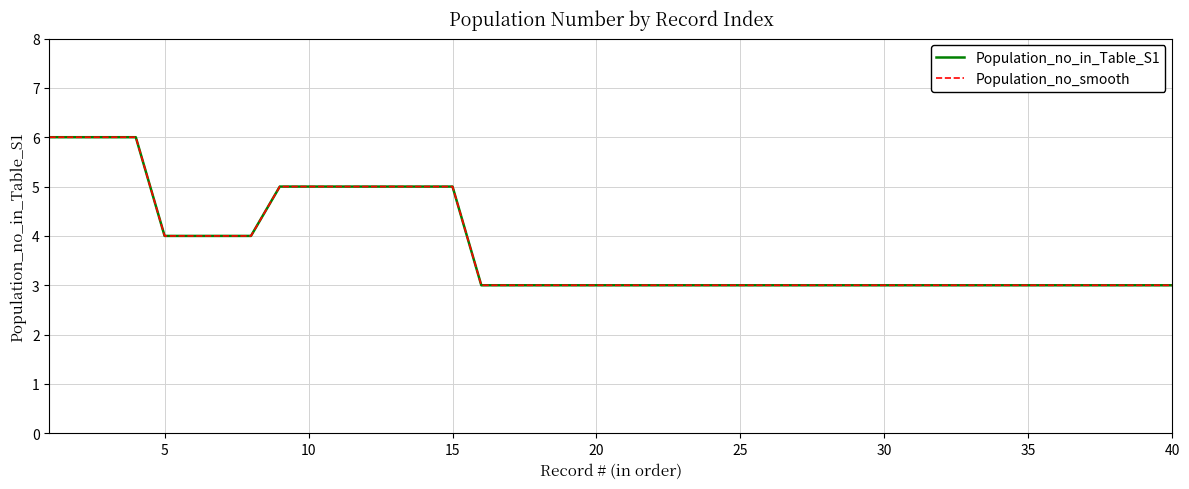

Is this an area chart (filled region under the line)?

No